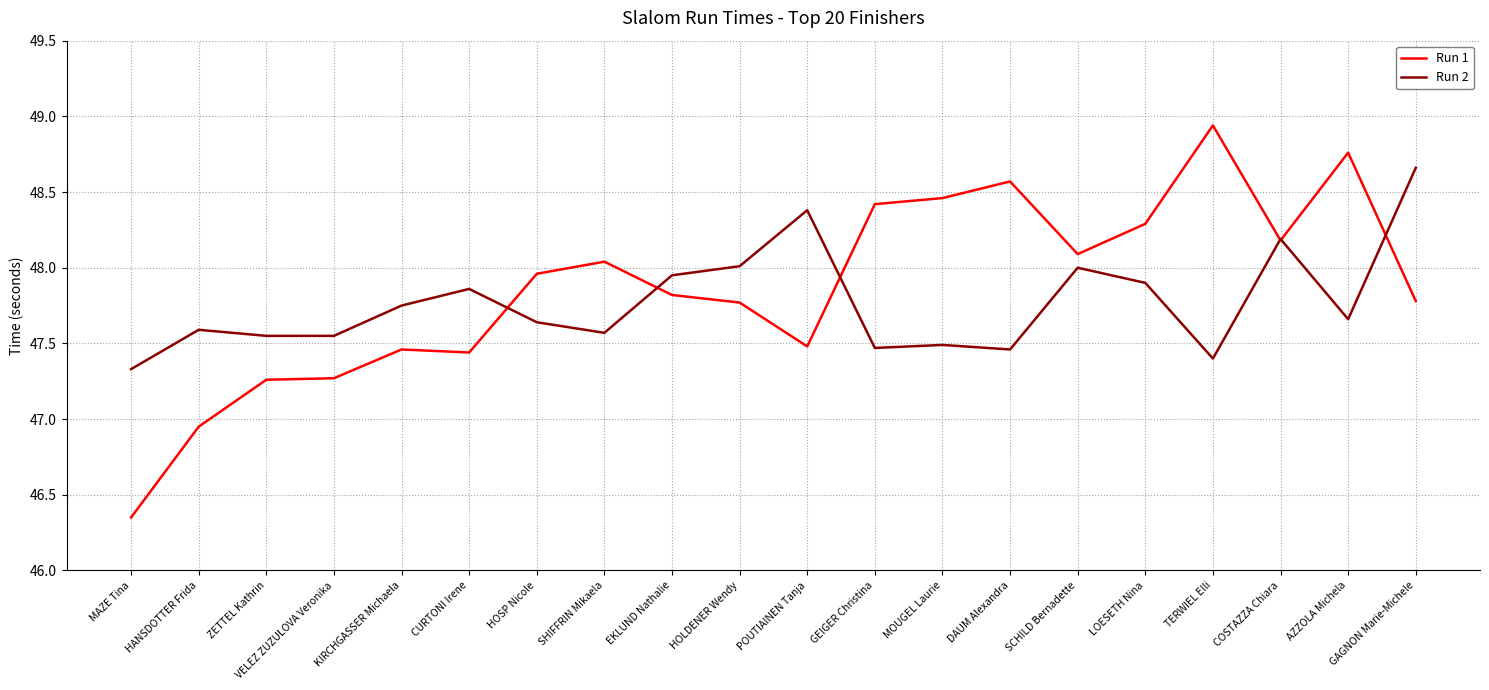

Count the number of categories in the chart.

20